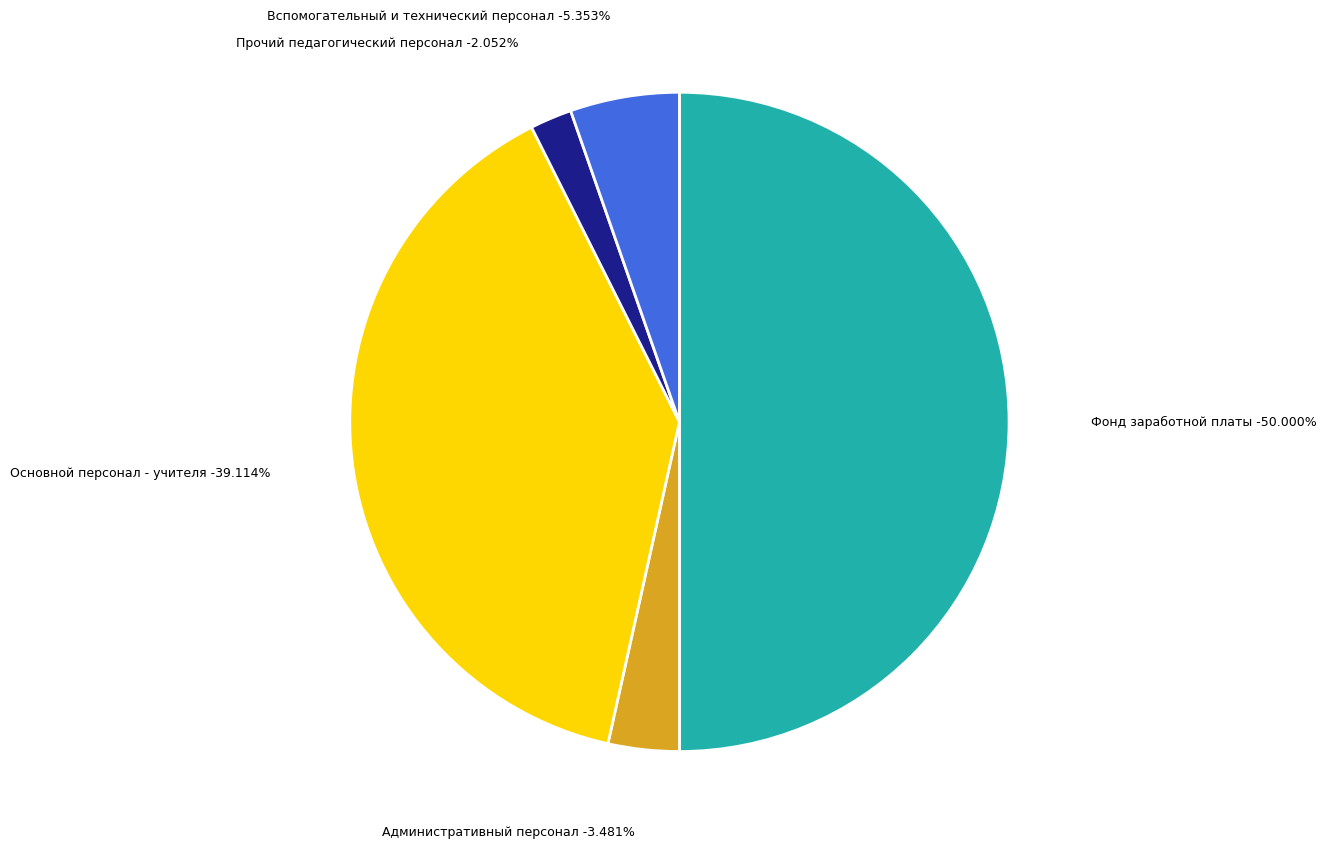

To the nearest percent, what is the difference between the largest and smallest slice percentages?

48%